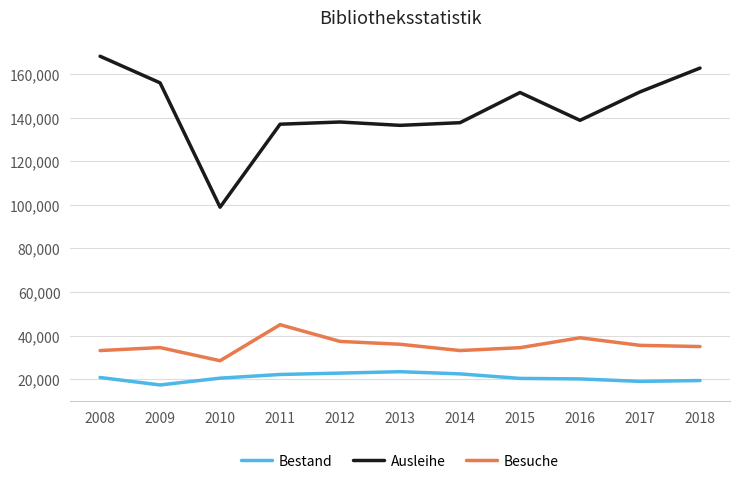

Which series has the widest spread of values?

Ausleihe